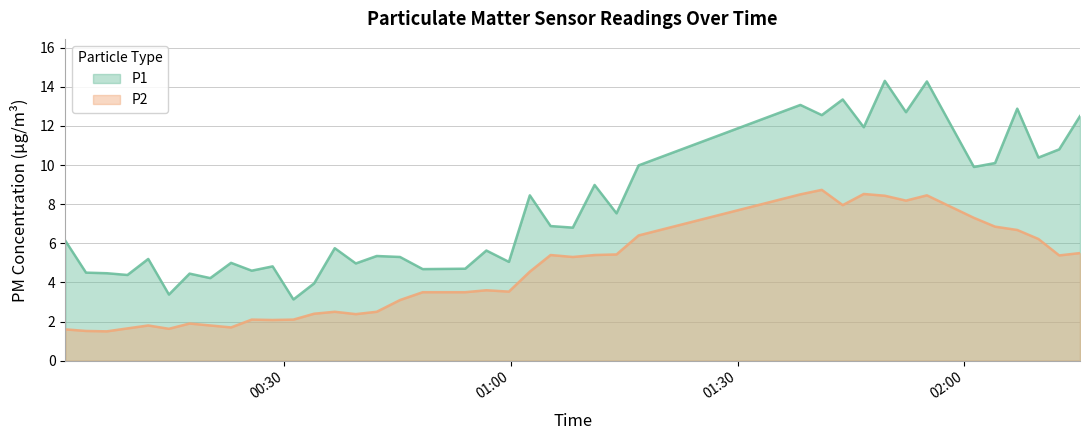

True or false: P1 and P2 cross at least once.

False